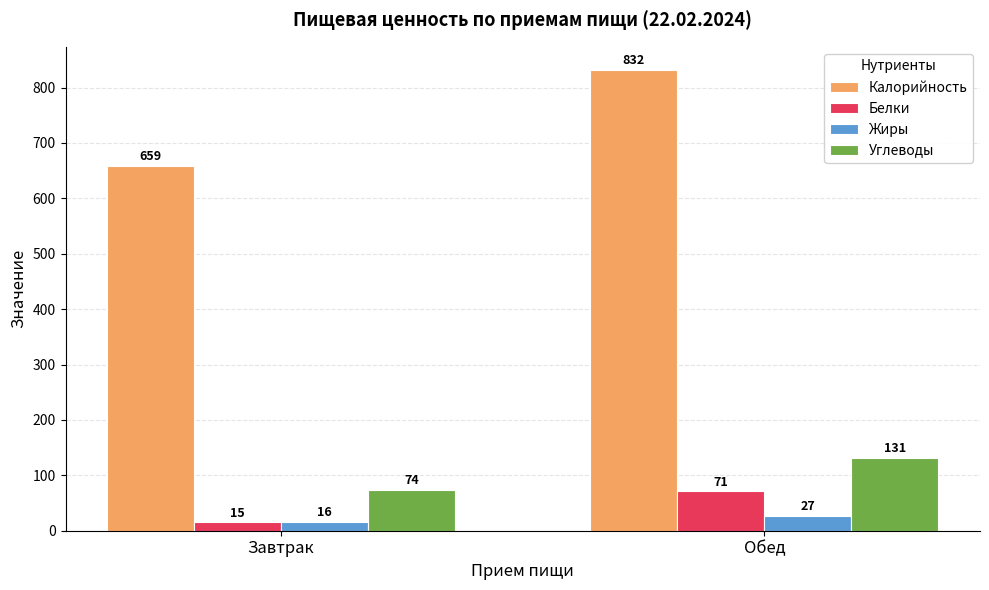

List the labels in order of Жиры value, largest first.

Обед, Завтрак